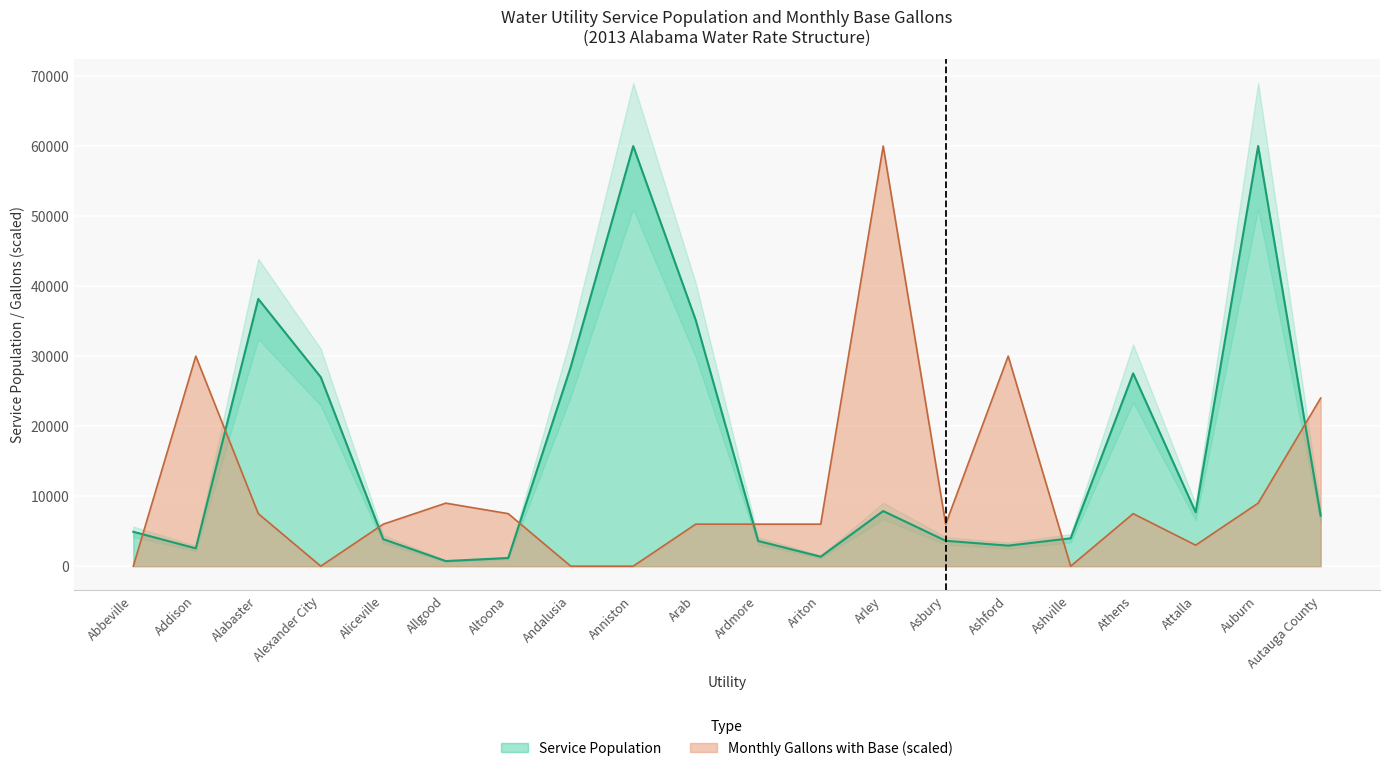

Between Addison and Ashford, which series saw the biggest shift?

Service Population